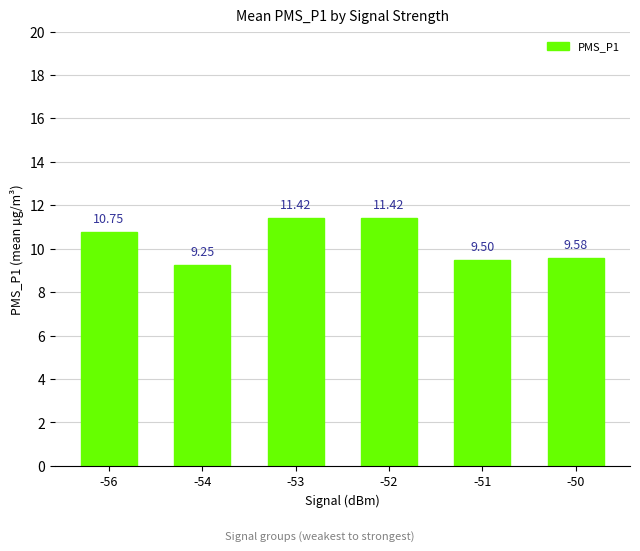

What is the difference between the maximum and second lowest values?

1.9